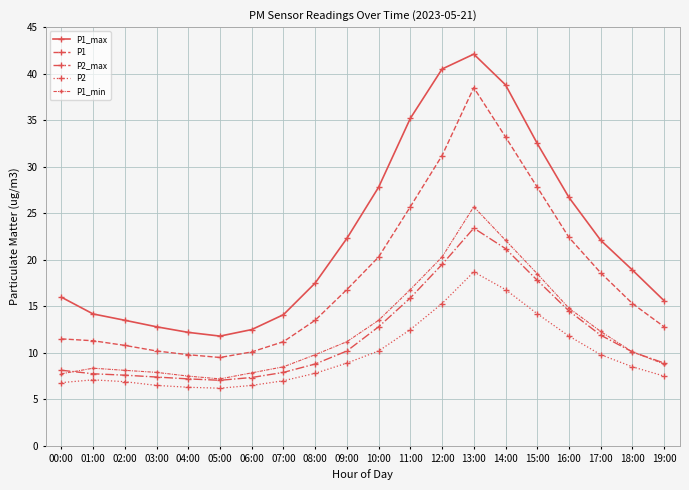

List the labels in order of P1_max value, smallest first.

05:00, 04:00, 06:00, 03:00, 02:00, 07:00, 01:00, 19:00, 00:00, 08:00, 18:00, 17:00, 09:00, 16:00, 10:00, 15:00, 11:00, 14:00, 12:00, 13:00